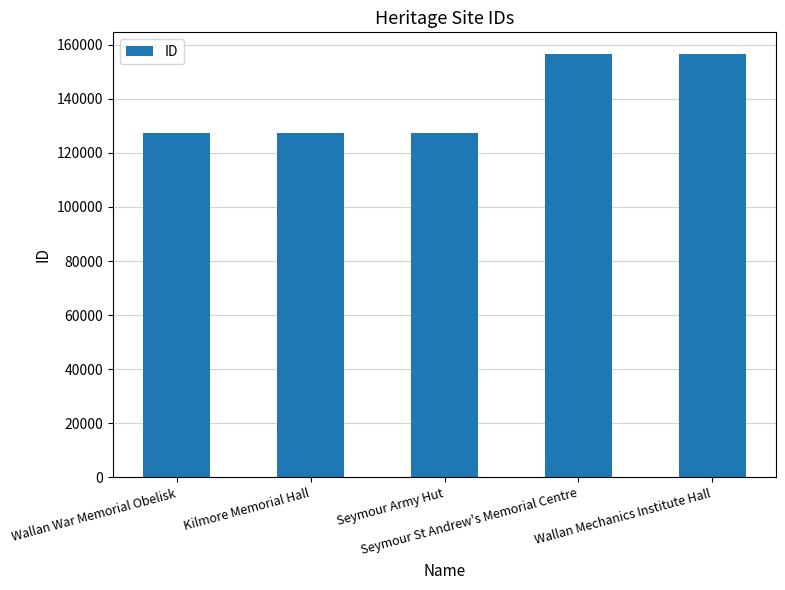

What is the smallest value displayed?

127156